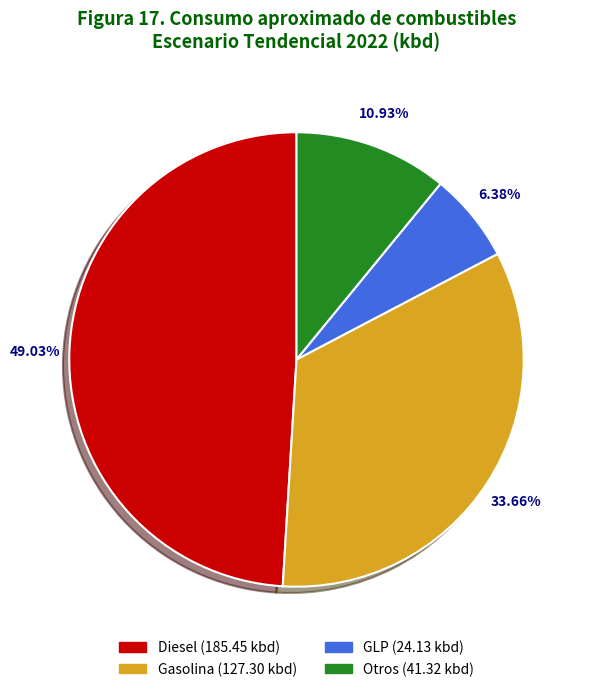

How many slices are in this pie chart?

4